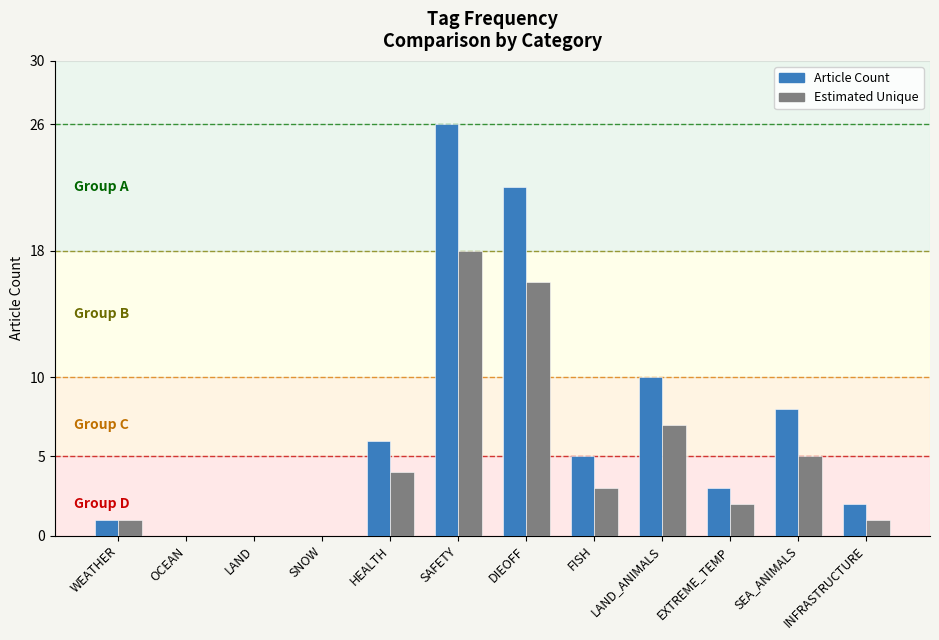

Are the bars grouped side by side (vs. stacked)?

Yes